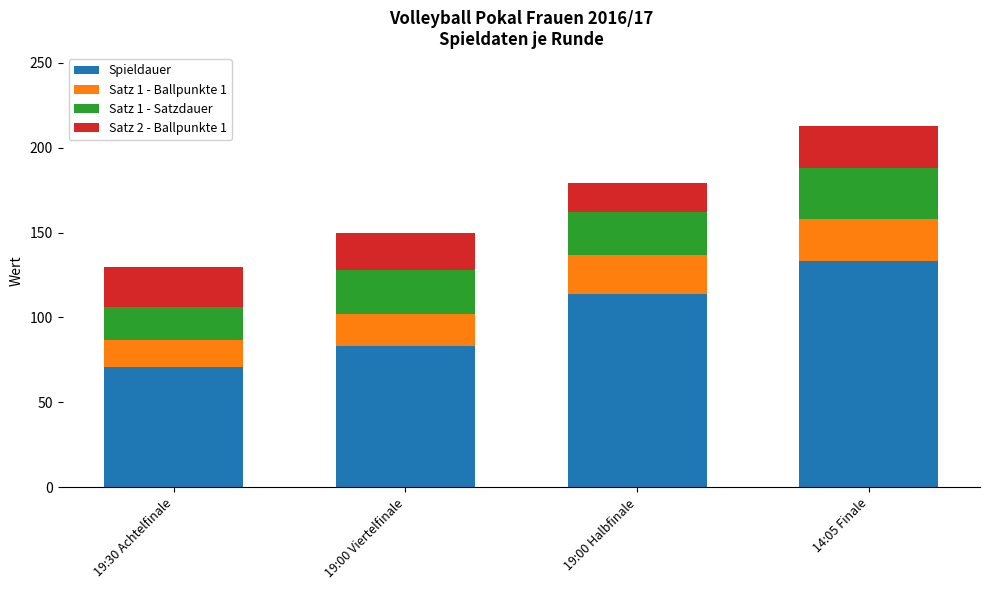

How many bars are there in total?

4